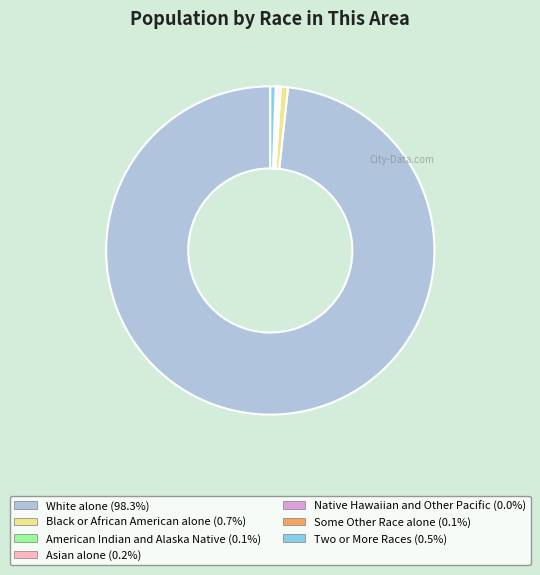

Does White alone account for over 50% of the chart?

Yes